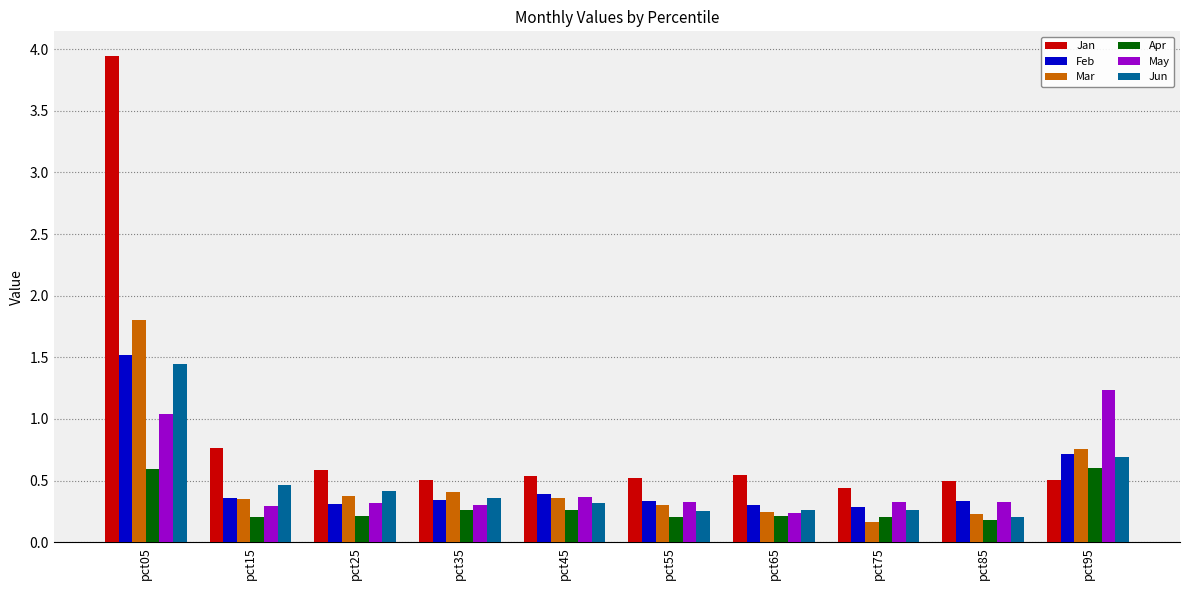

Count the number of data series in this chart.

6